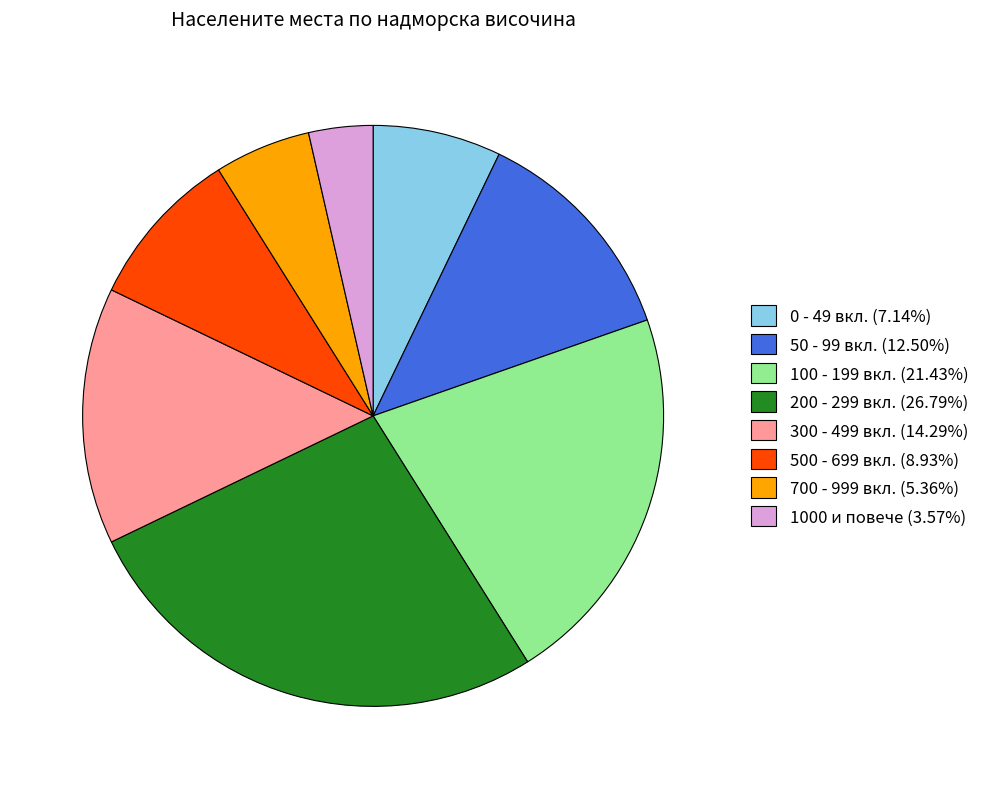

Which category has the smallest portion of the pie?

1000 и повече